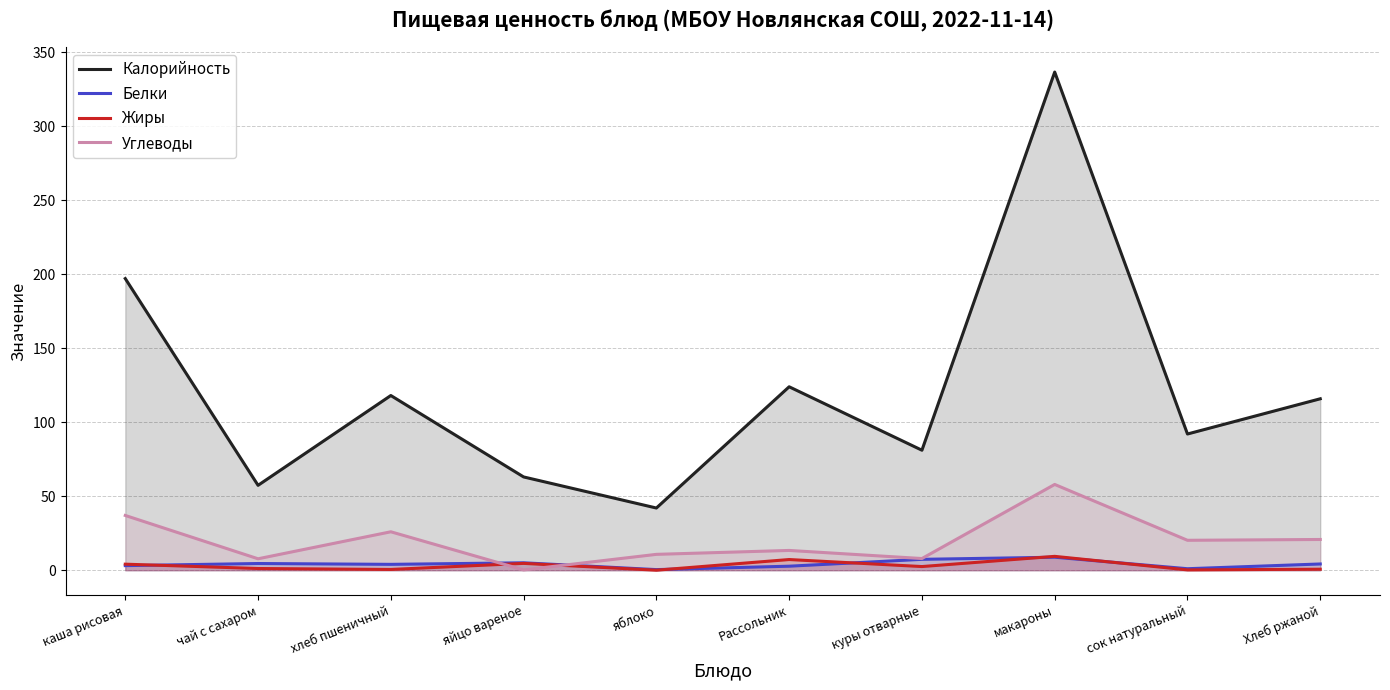

List the series in order of their peak value, highest first.

Калорийность, Углеводы, Жиры, Белки